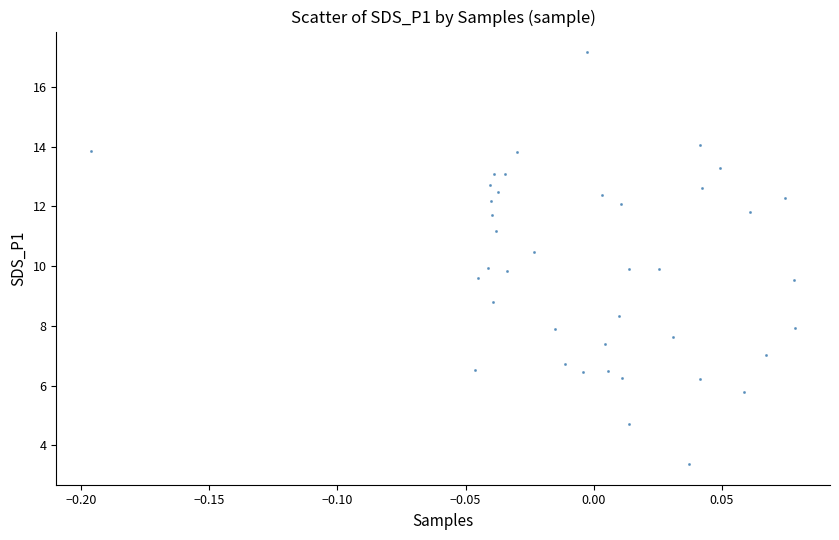

What is the range of X values (max minus min)?

0.3